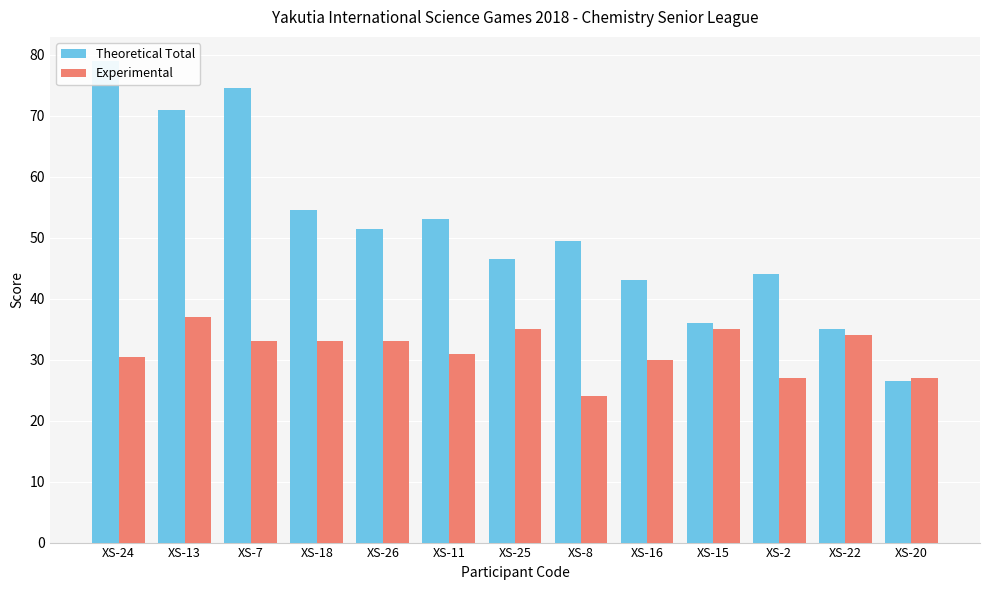

List the labels in order of Theoretical Total value, largest first.

XS-24, XS-7, XS-13, XS-18, XS-11, XS-26, XS-8, XS-25, XS-2, XS-16, XS-15, XS-22, XS-20